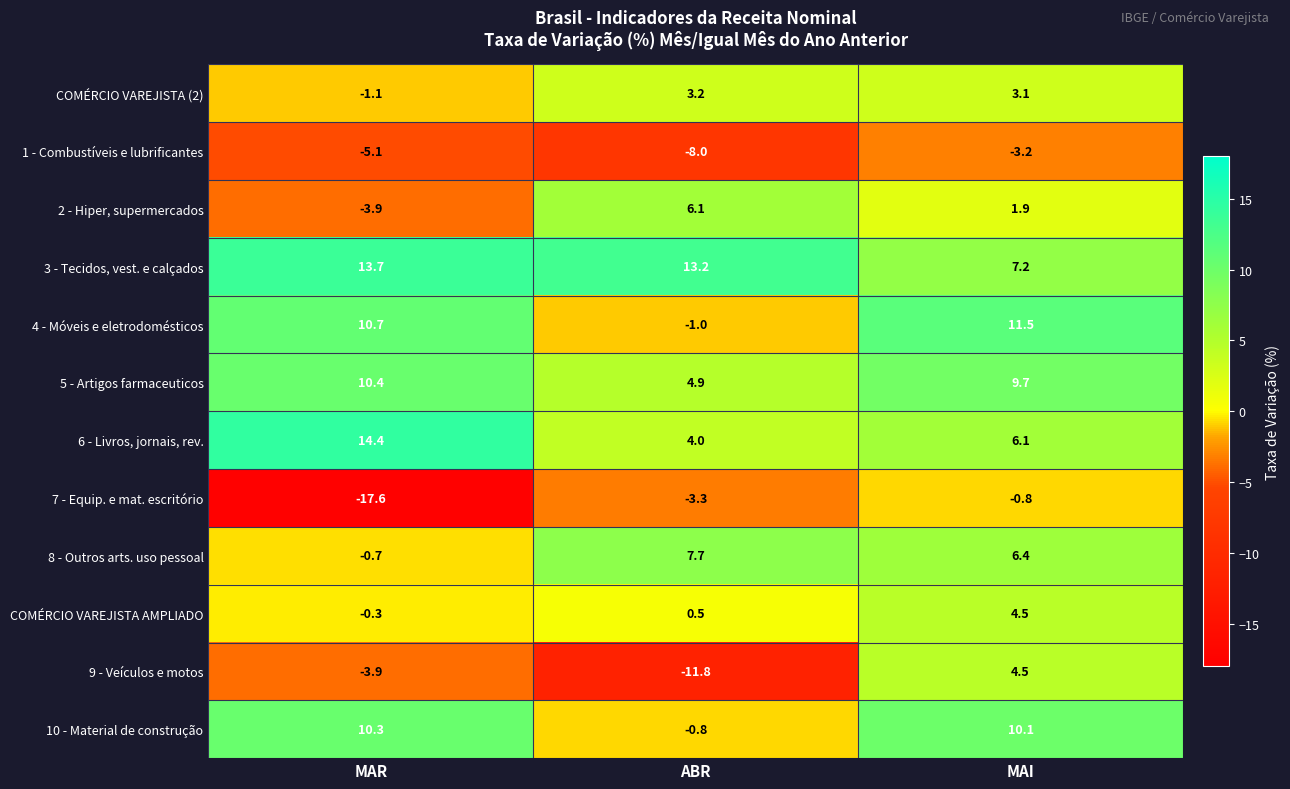

How many data points does each series have?

3